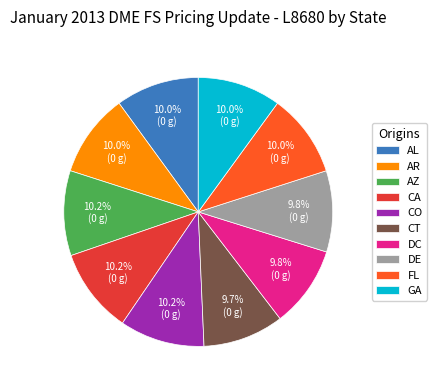

Is there any slice that represents more than half of the pie?

No